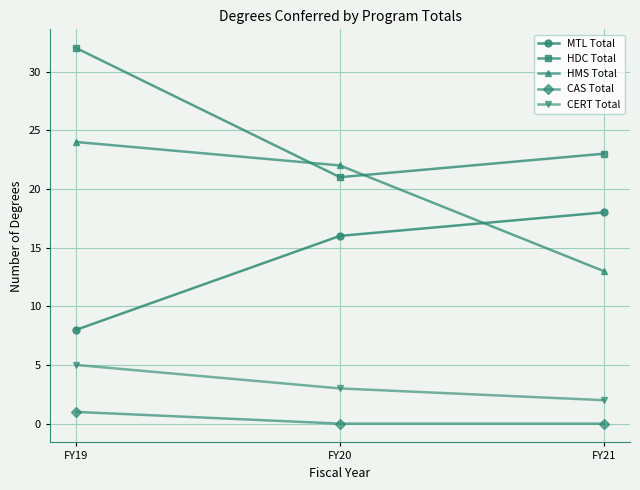

At how many categories does at least one series exceed 28?

1